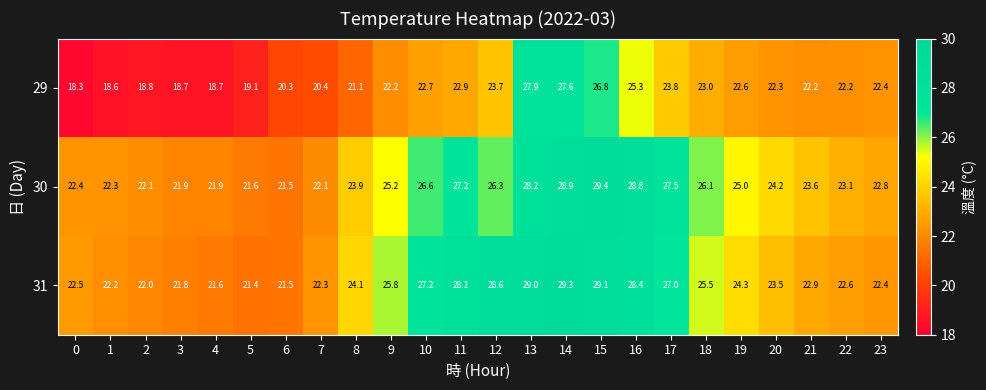

Where does the 30 series first go above 24?

9